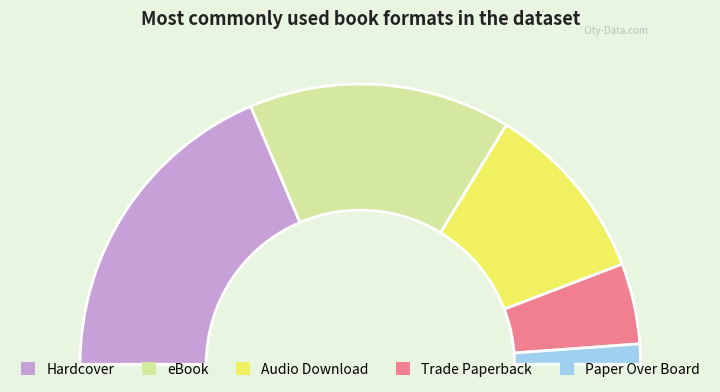

How many segments does this pie chart have?

5